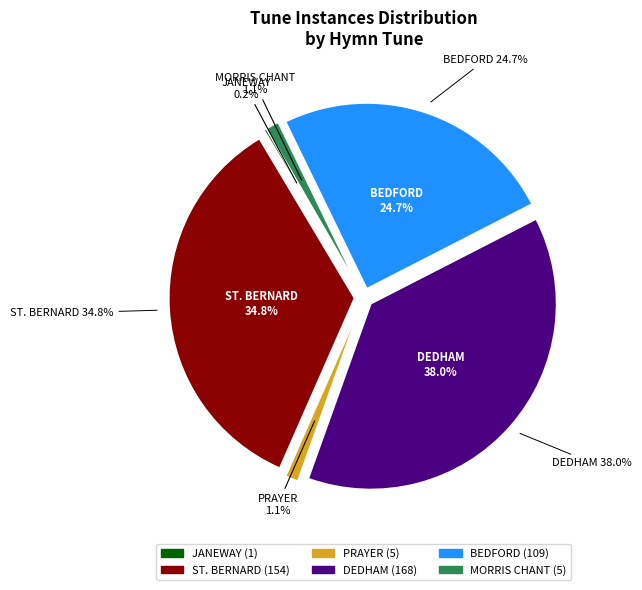

Is there any slice that represents more than half of the pie?

No